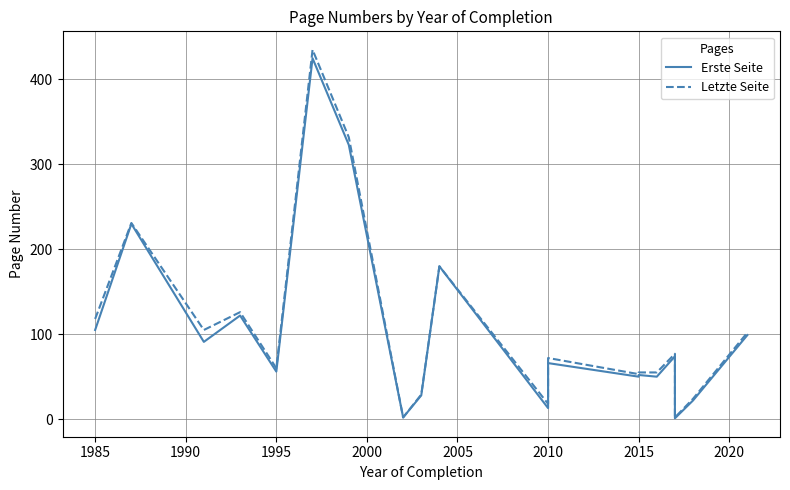

Rank the series at 2010 from lowest to highest value.

Erste Seite, Letzte Seite